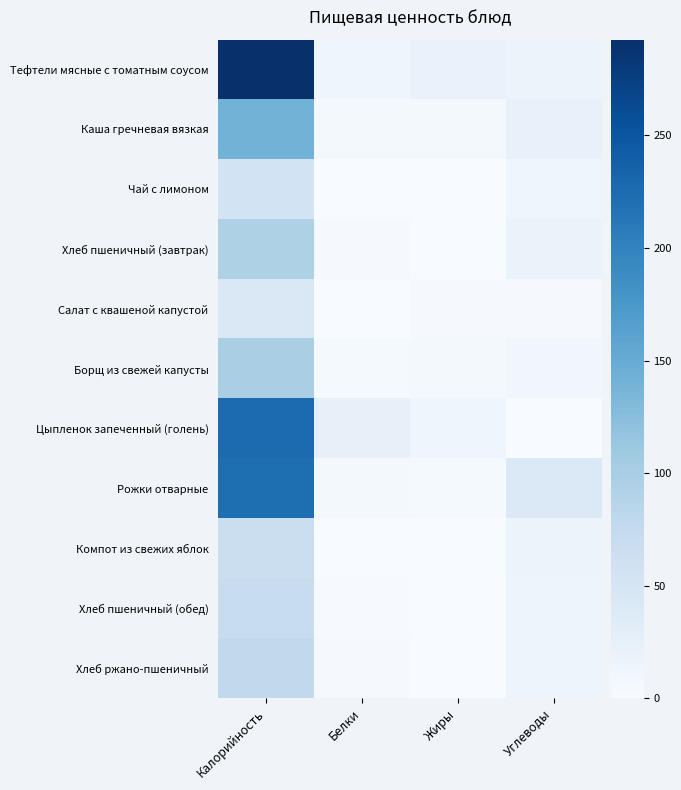

How many distinct data groups are displayed?

11